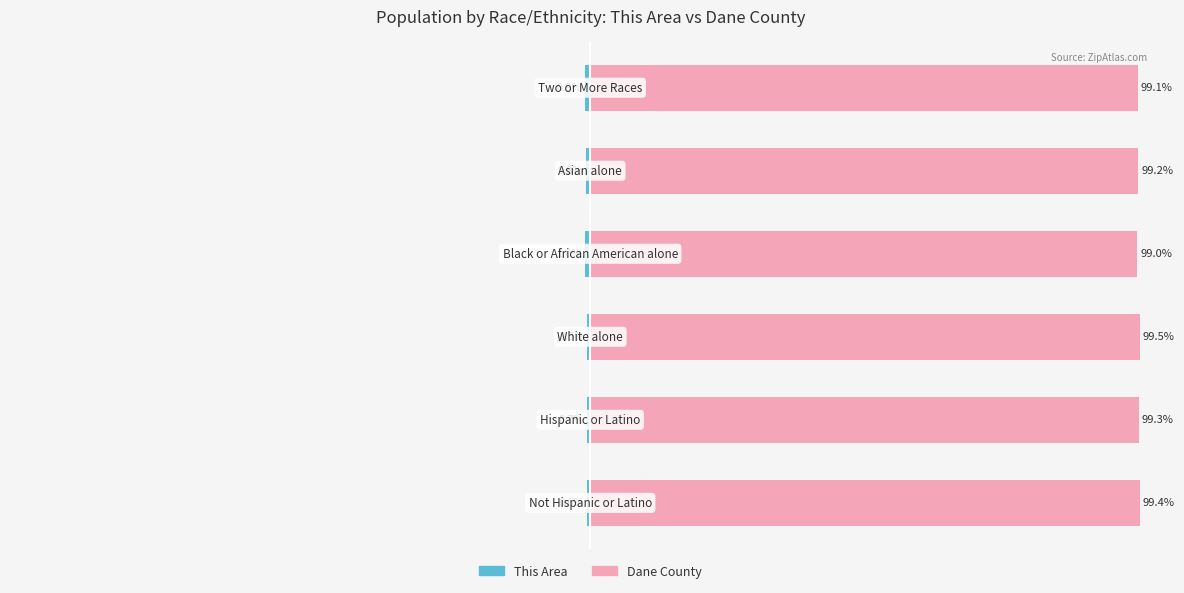

Count the number of categories in the chart.

6